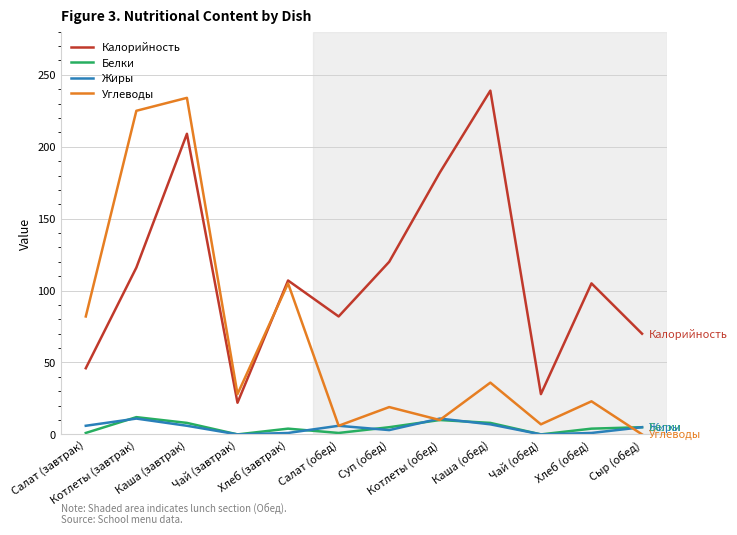

True or false: Углеводы has a value of 143 at Хлеб (завтрак).

False